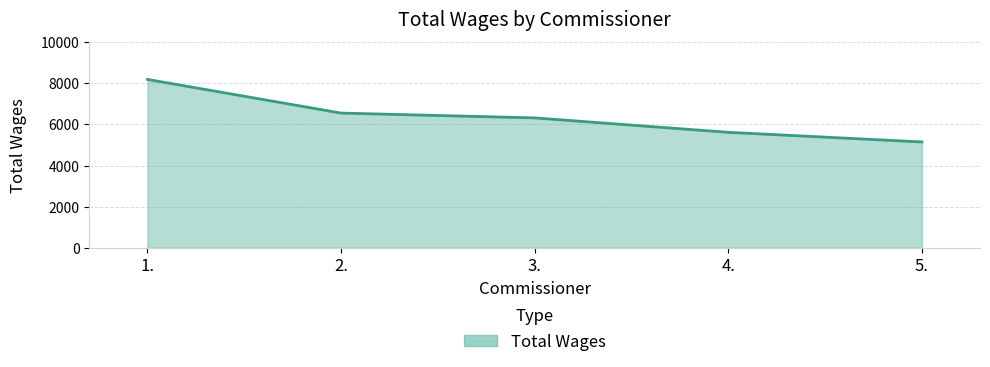

List the labels in order of value, smallest first.

5., 4., 3., 2., 1.